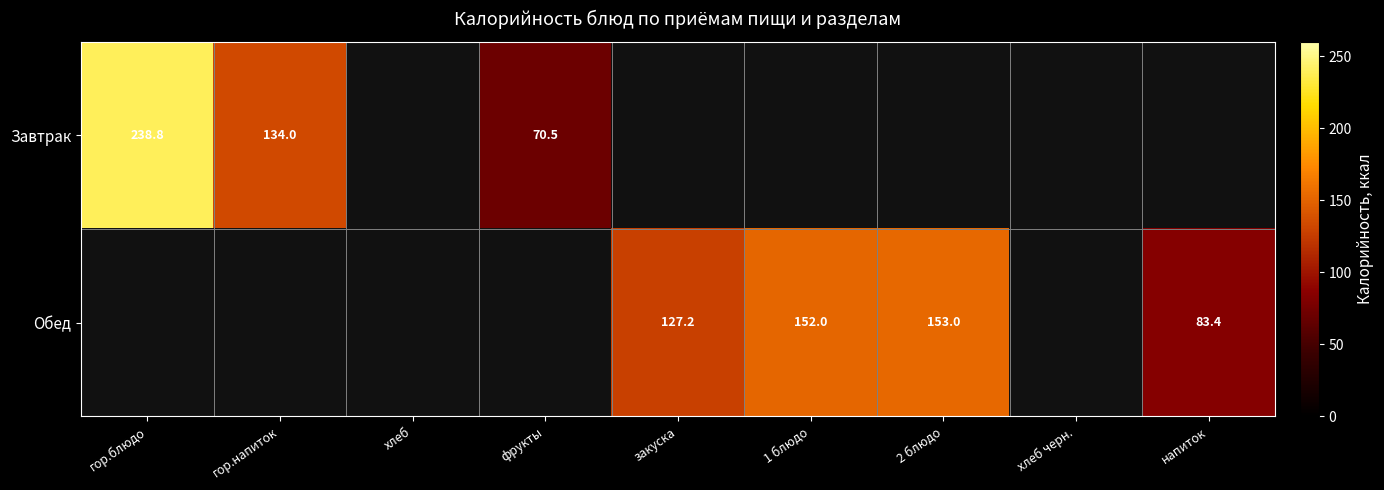

Which label corresponds to the smallest value in the chart?

фрукты